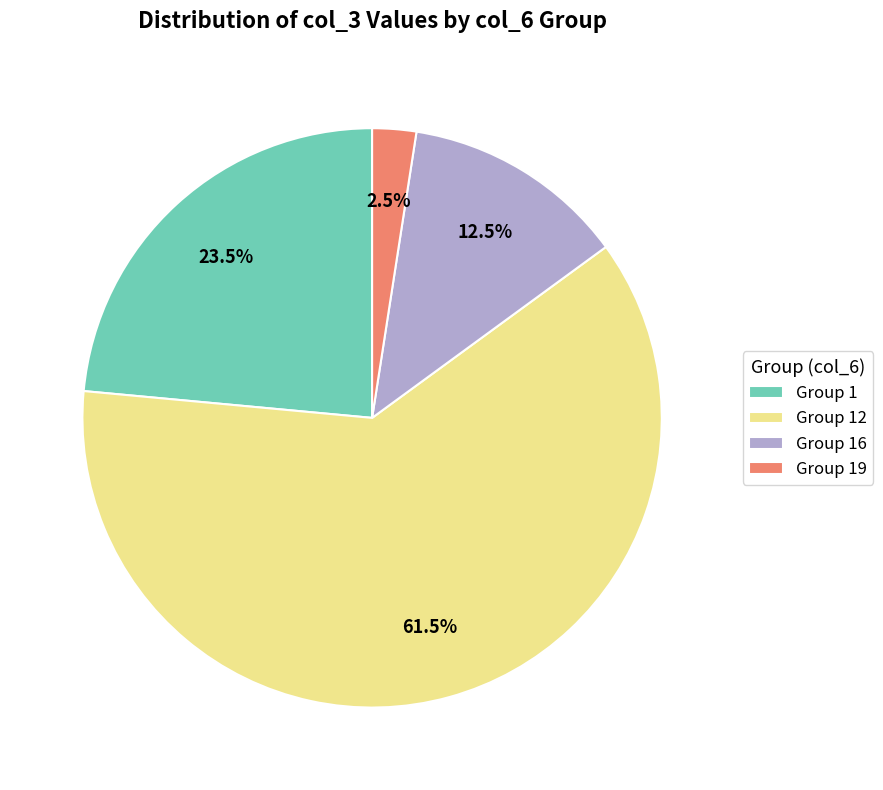

Do Group 12 and Group 16 together represent more than half of the pie?

Yes